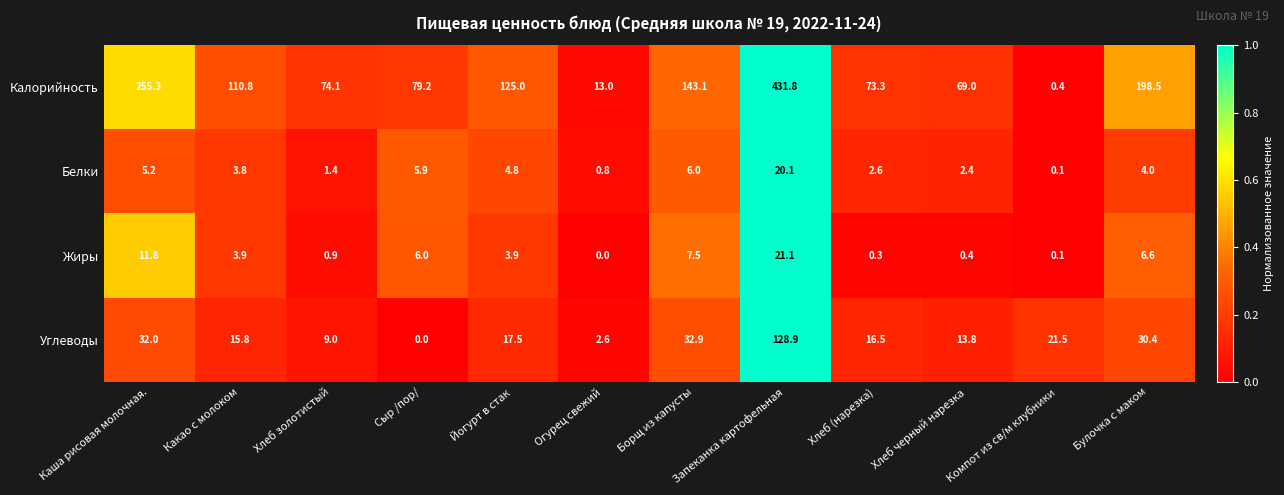

At which label is Жиры closest to 10?

Каша рисовая молочная.